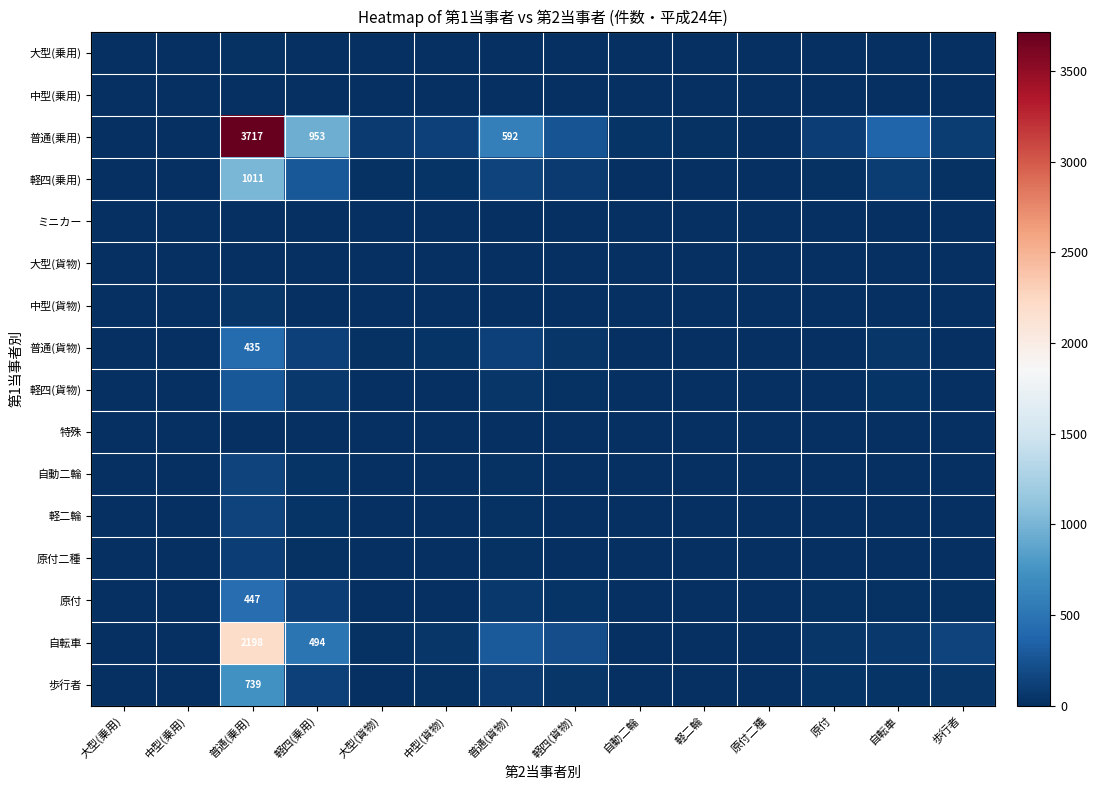

Count the number of data series in this chart.

16